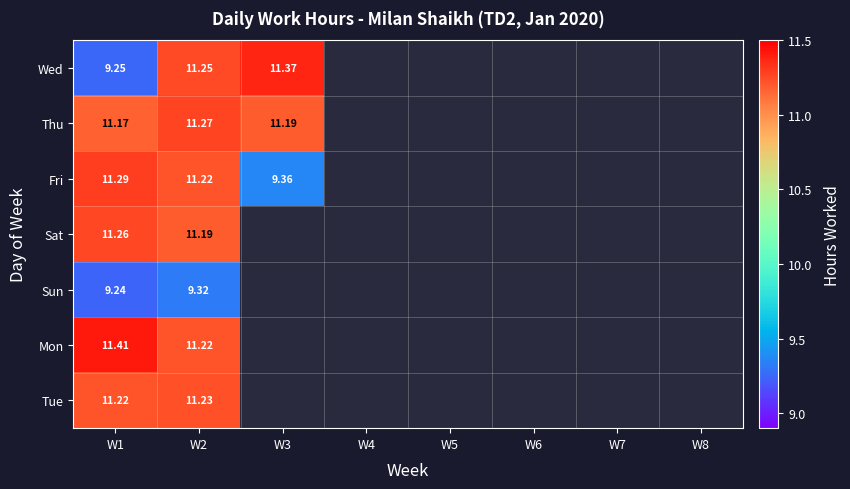

True or false: Thu has a value of 11.2 at W3.

True